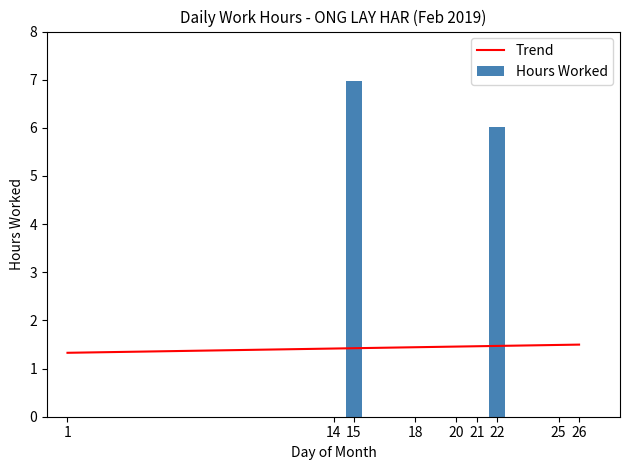

What is the highest value of the Trend series?

1.5